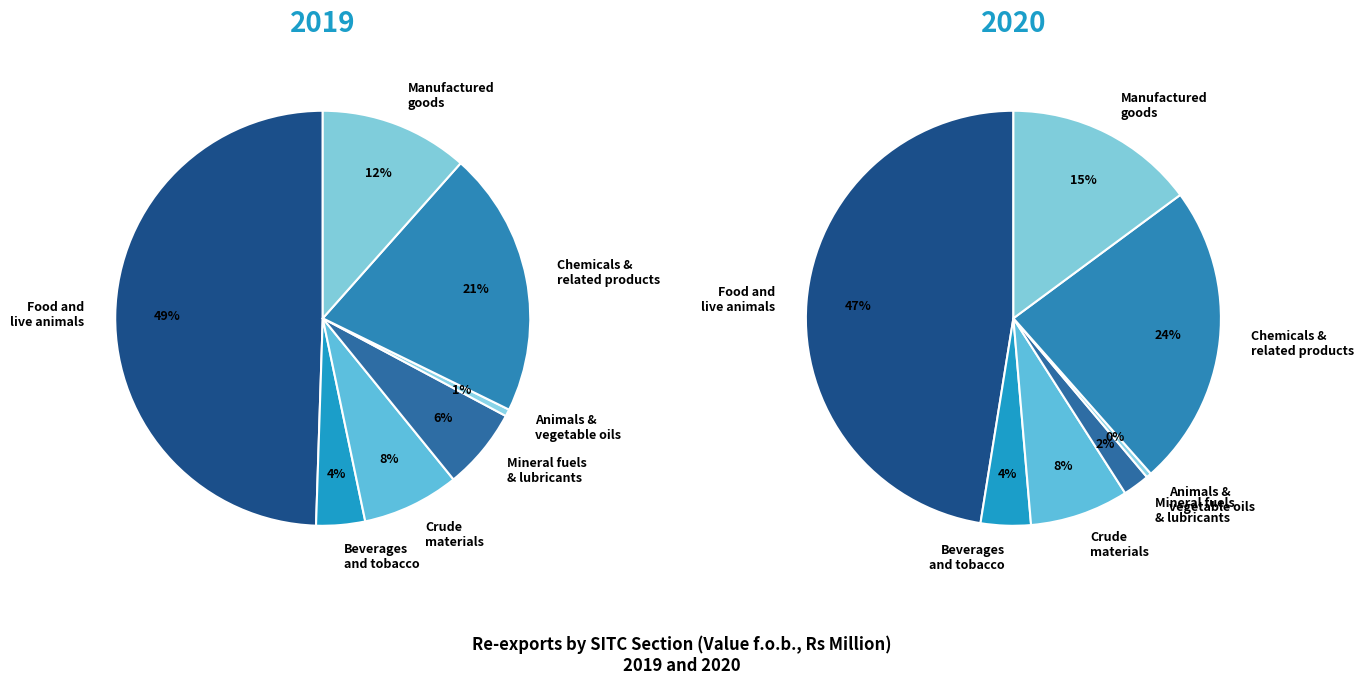

Rank the series at Chemicals &
related products from lowest to highest value.

2019, 2020